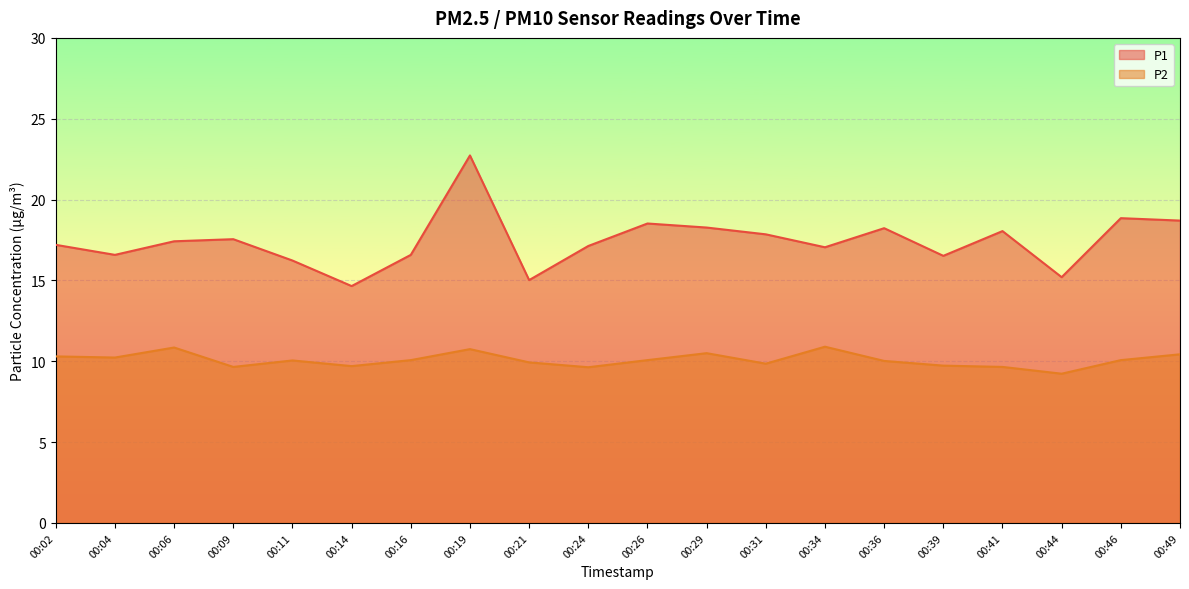

What are all the series names shown in the legend?

P1, P2